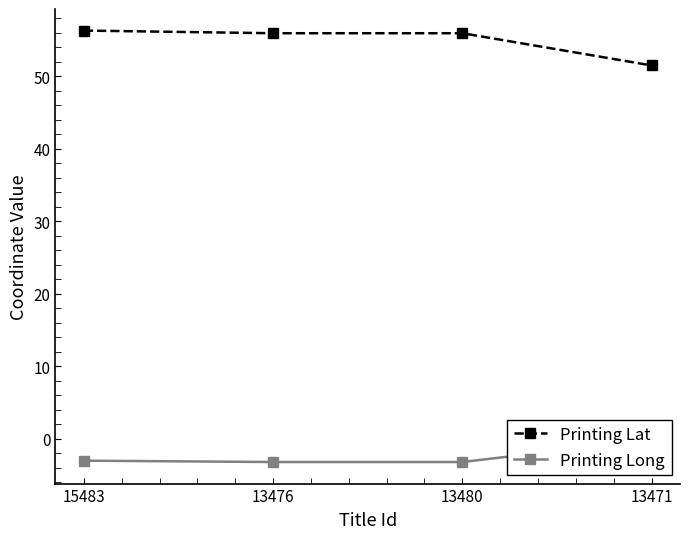

Which label corresponds to the smallest value in the chart?

13476